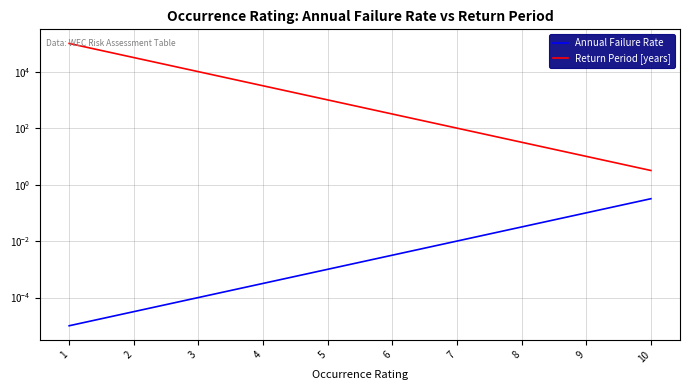

Which series has the largest total across all categories?

Return Period [years]